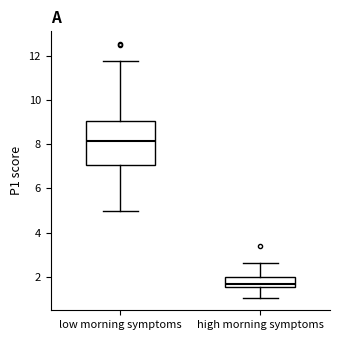

Which box has the lowest median line?

high morning symptoms